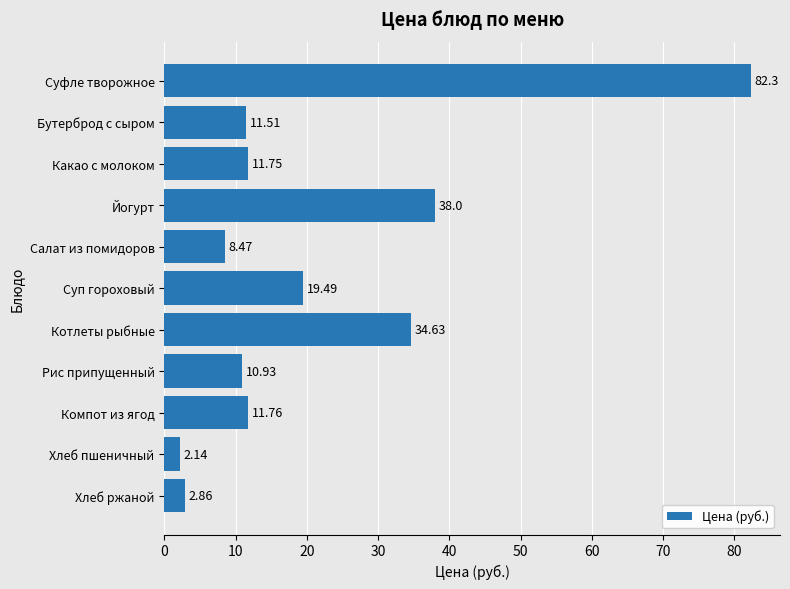

Which has a higher value, Хлеб ржаной or Какао с молоком?

Какао с молоком